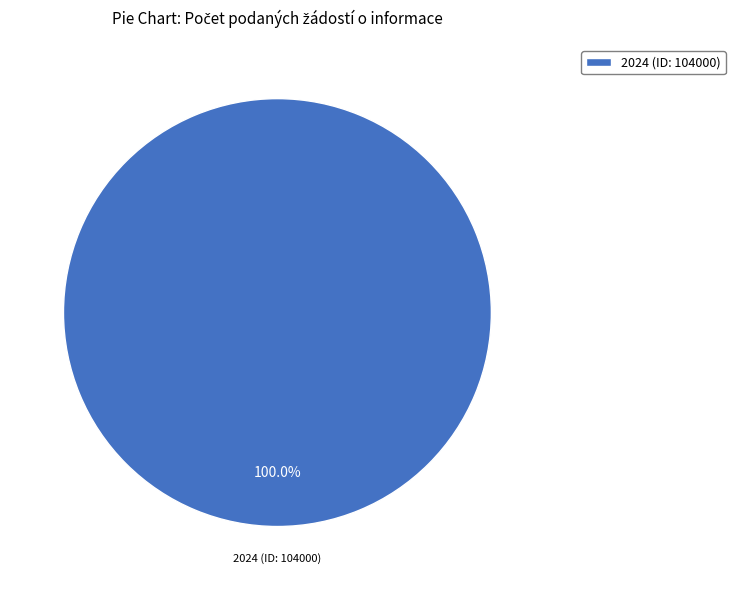

Which category accounts for the majority?

2024 (ID: 104000)